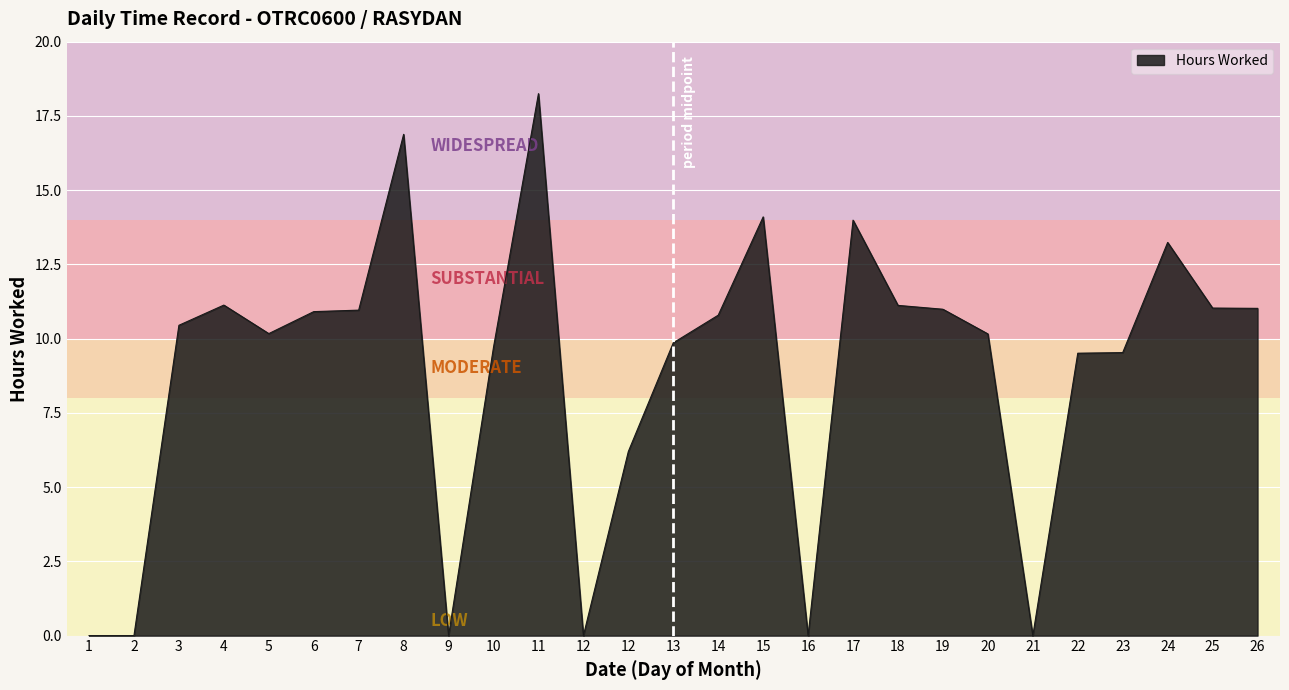

What is the maximum value shown in the chart?

18.2